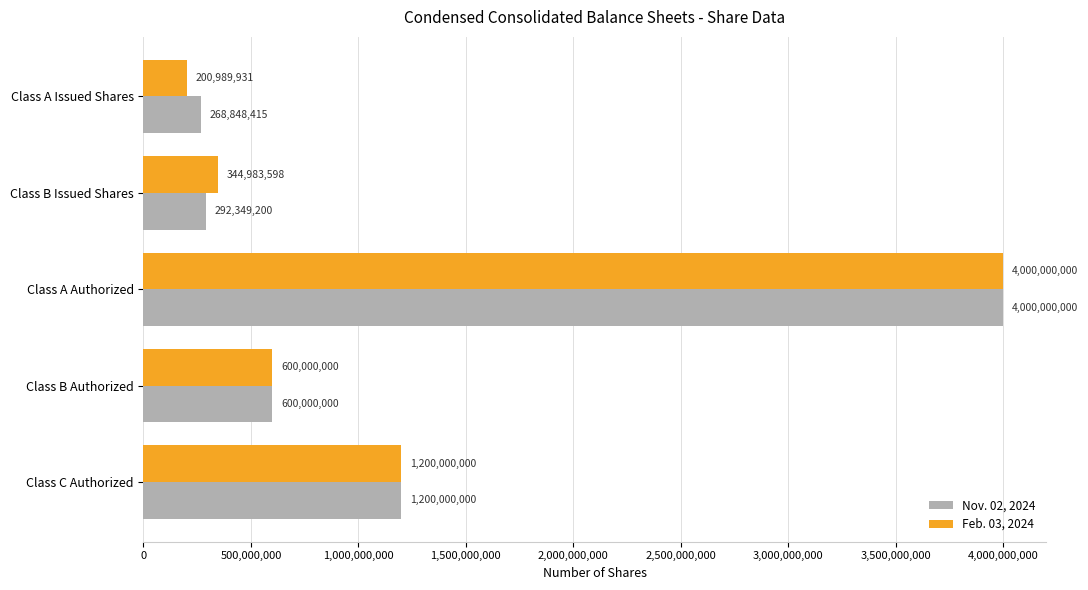

What is the sum of all Nov. 02, 2024 values?

6361197615